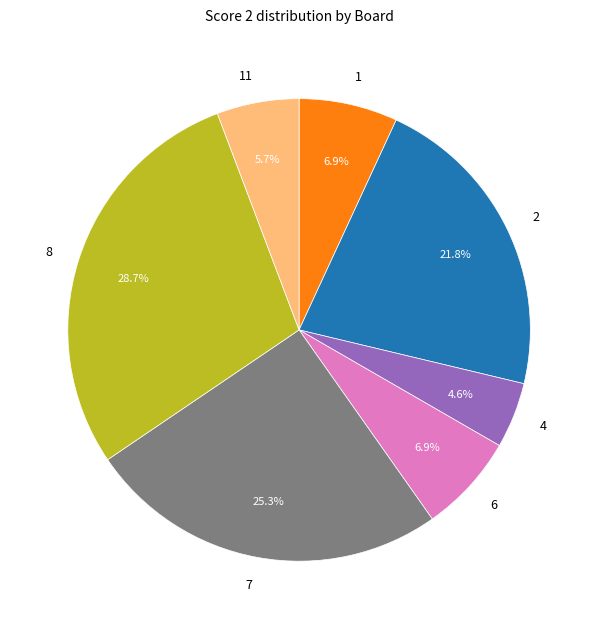

What percentage is NOT represented by 11?

94.3%